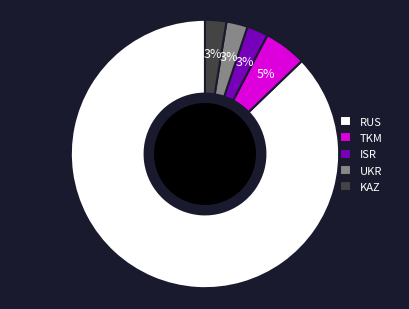

Between ISR and TKM, which is larger?

TKM